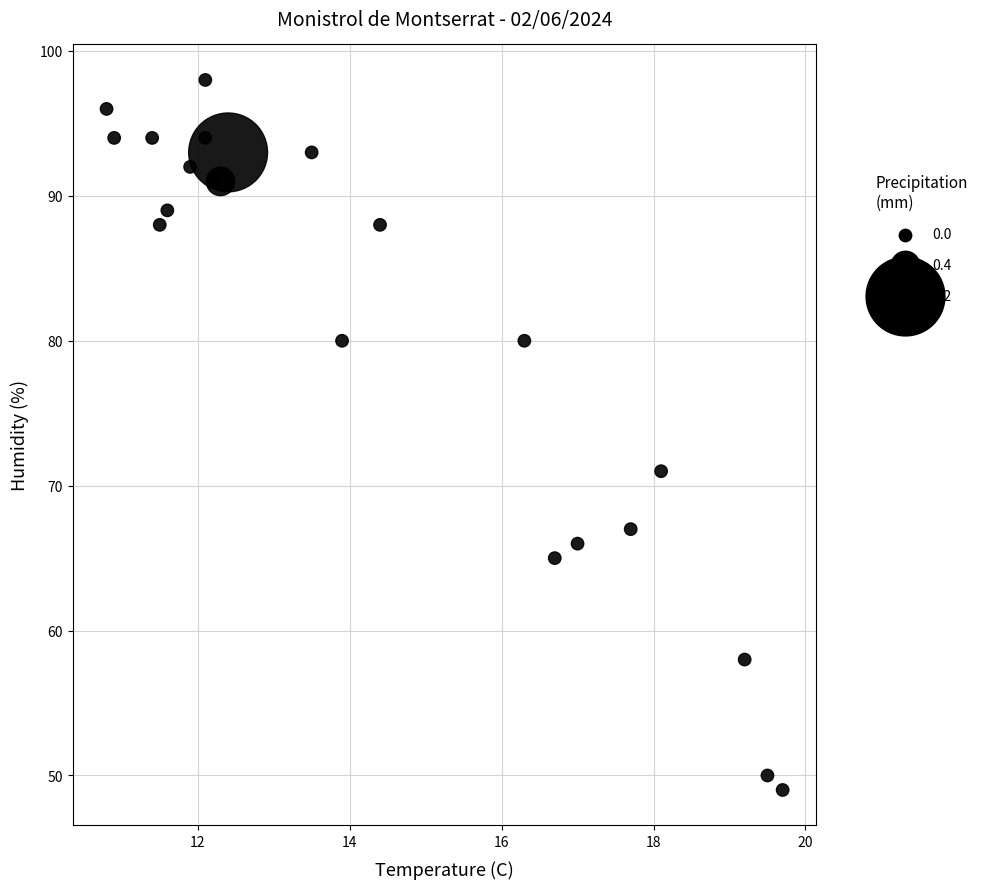

What Y value in the scatter plot is closest to 73?

71